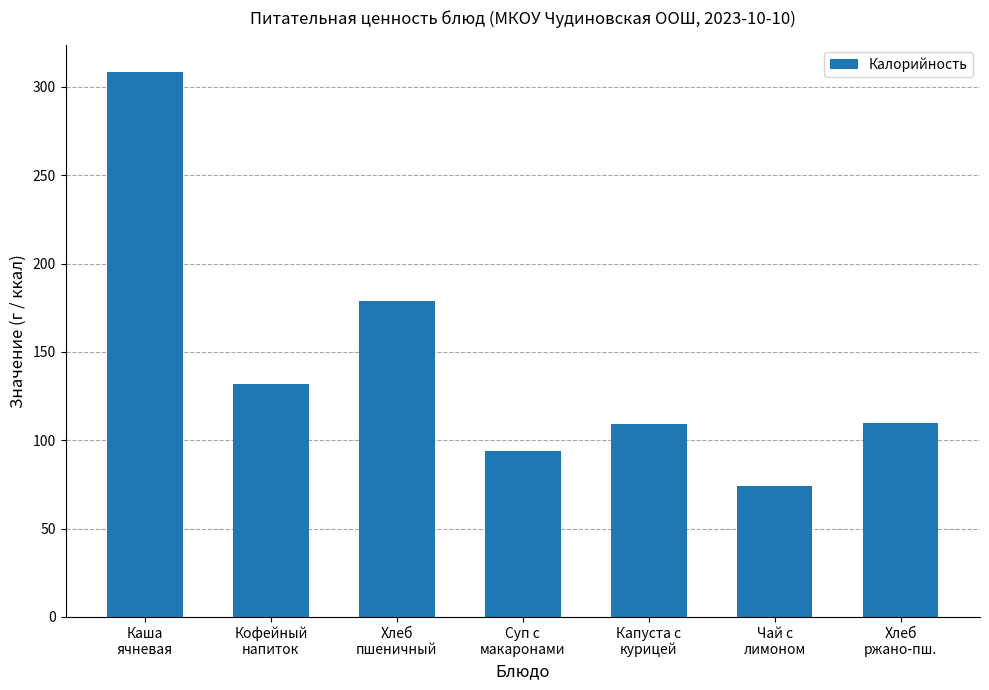

What is the difference between the second highest and second lowest values?

85.0